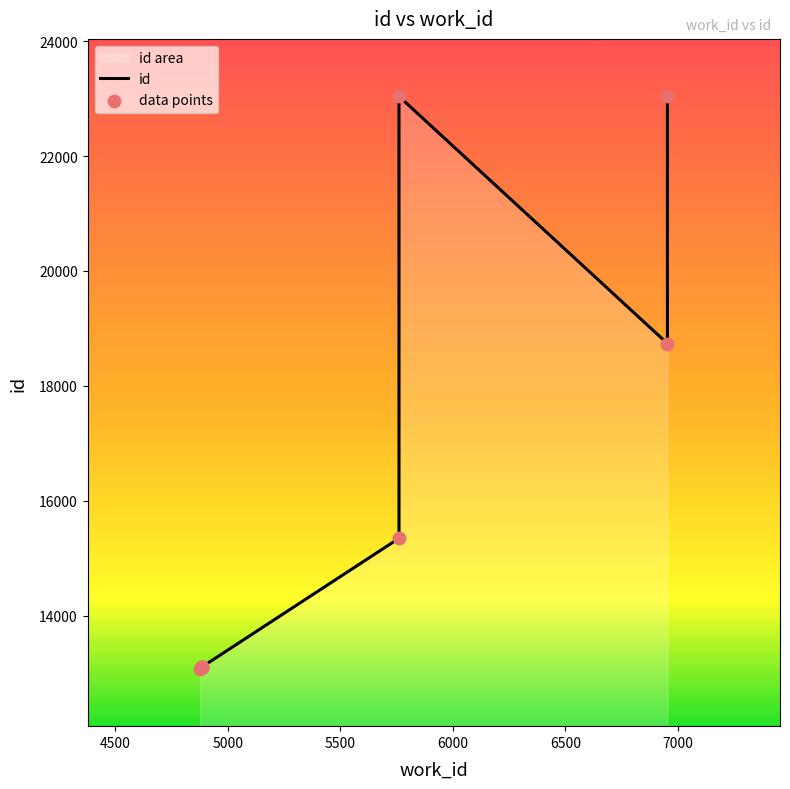

At how many categories does at least one series exceed 13683?

4